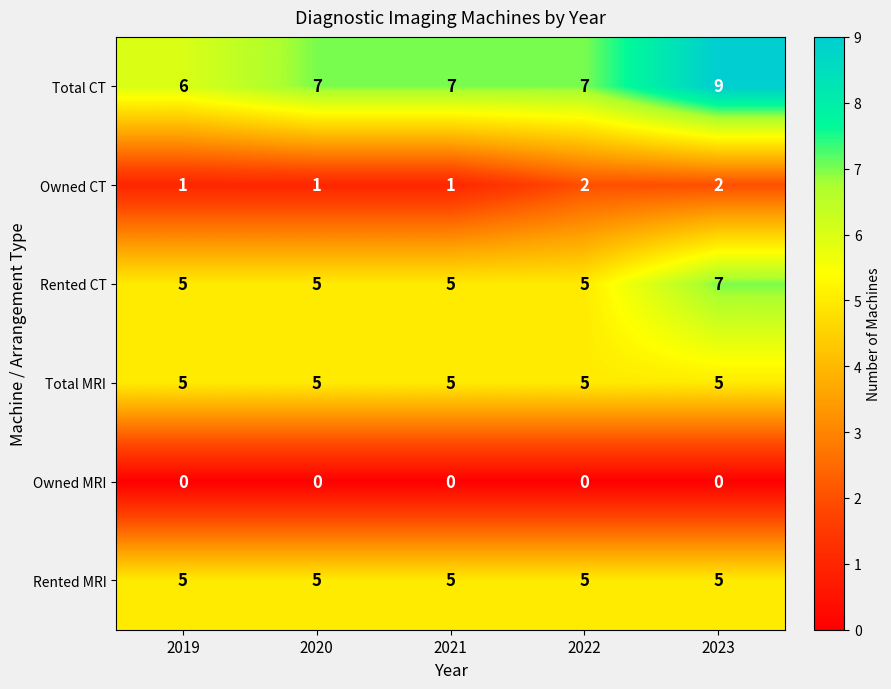

Count the Total CT values in the range 7 to 8.

3